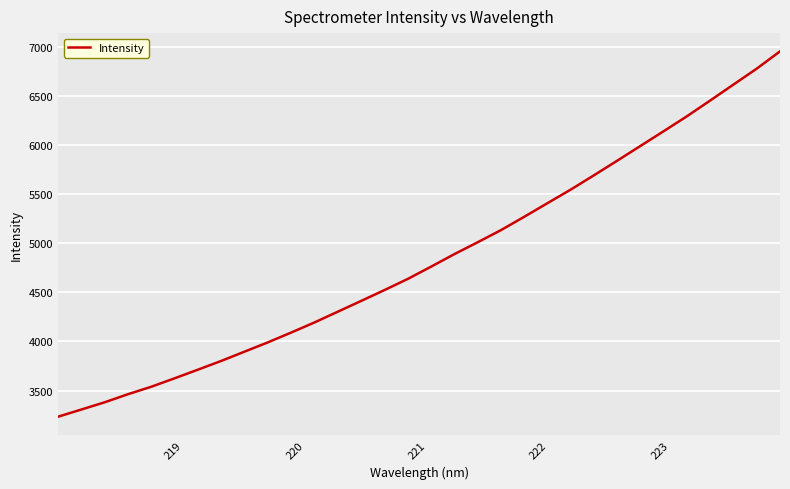

How many categories are shown in the chart?

32